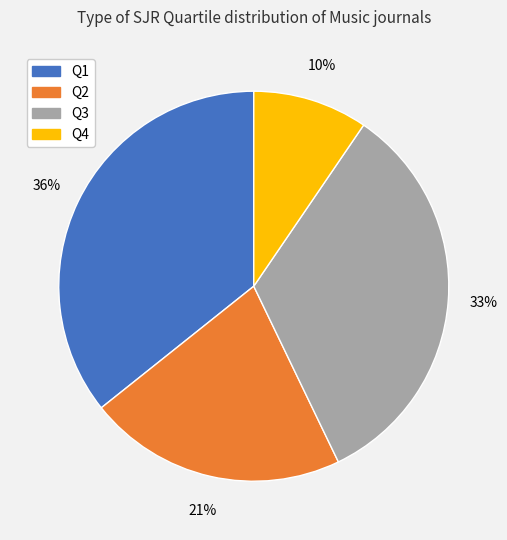

Is the sum of Q4 and Q3 greater than half?

No